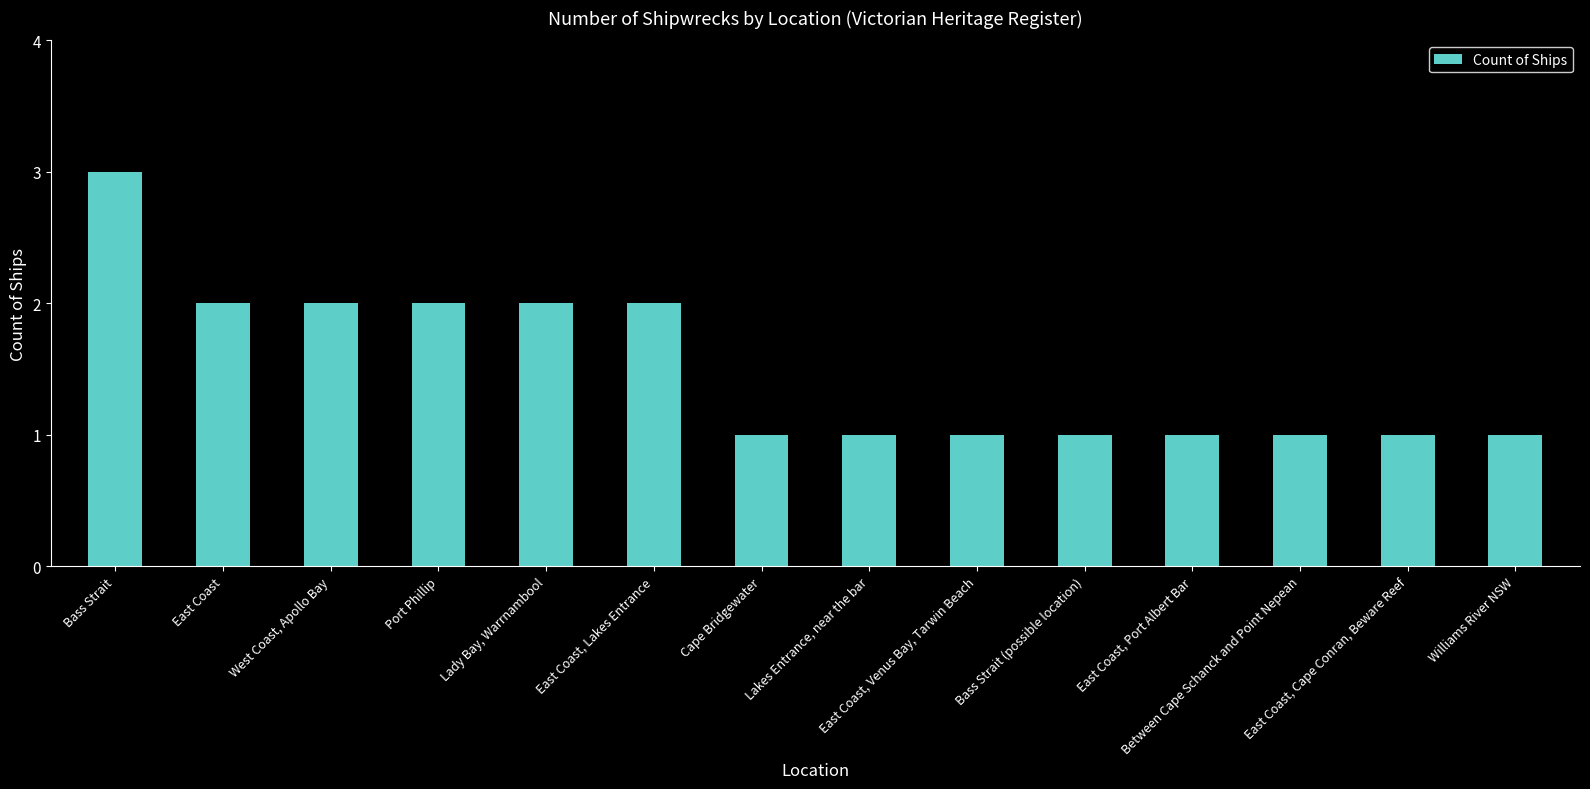

How many bars are there in total?

14